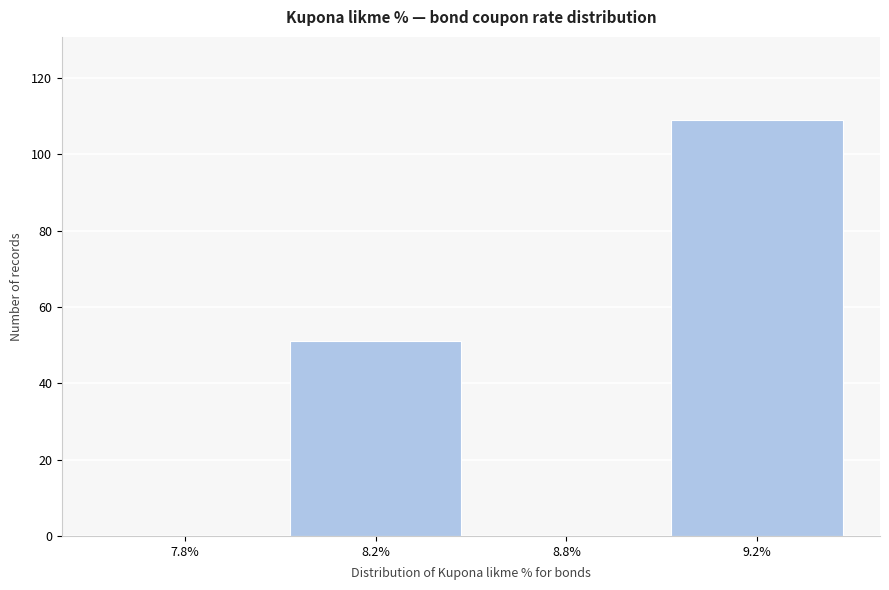

Reading left to right, what are all the values shown in this chart?

7.8%=0	8.2%=51	8.8%=0	9.2%=109